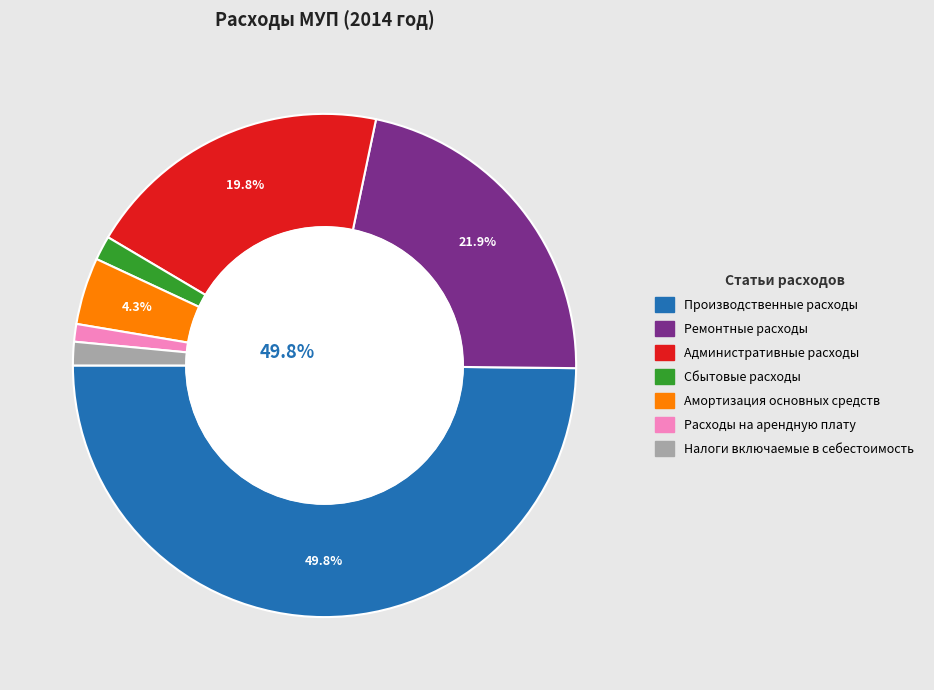

The Расходы на арендную плату slice represents 1% of the pie. True or false?

True